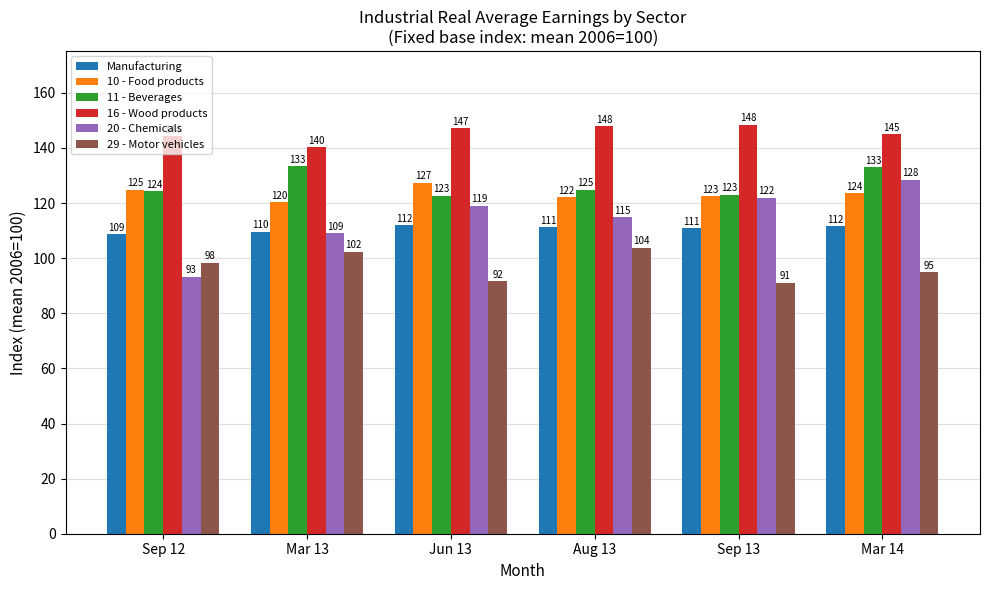

What is the spread (max minus min) of values at Mar 13?

37.9